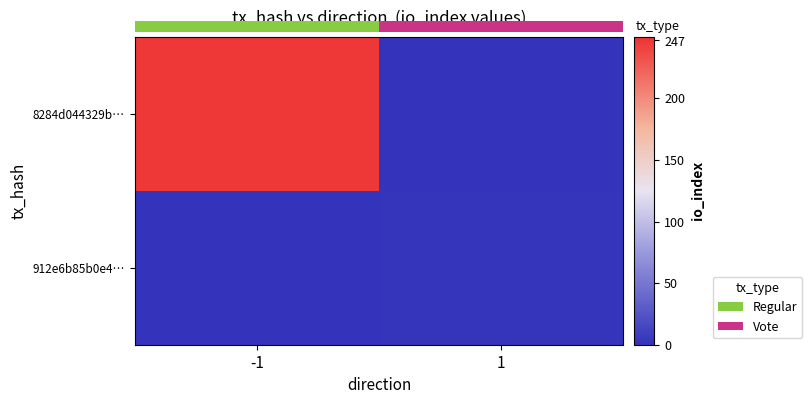

Between -1 and 1, which series saw the biggest shift?

8284d044329b…